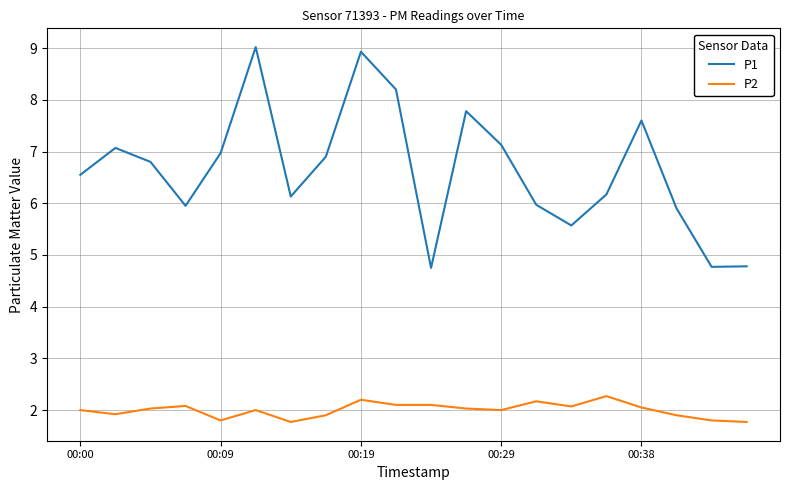

How many lines are shown in the chart?

2